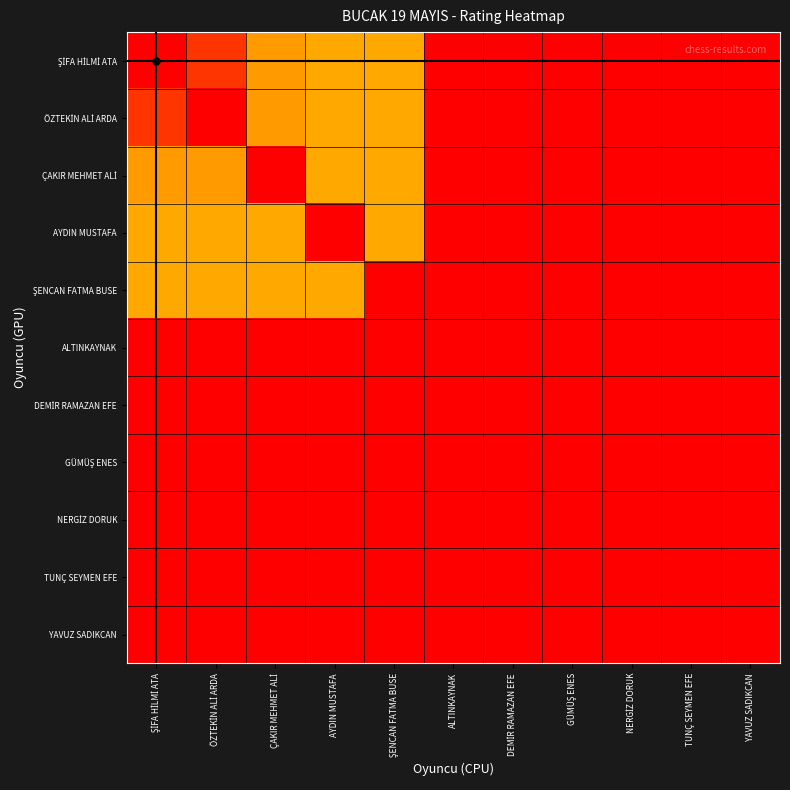

Which has a higher value, GÜMÜŞ ENES or DEMİR RAMAZAN EFE?

GÜMÜŞ ENES